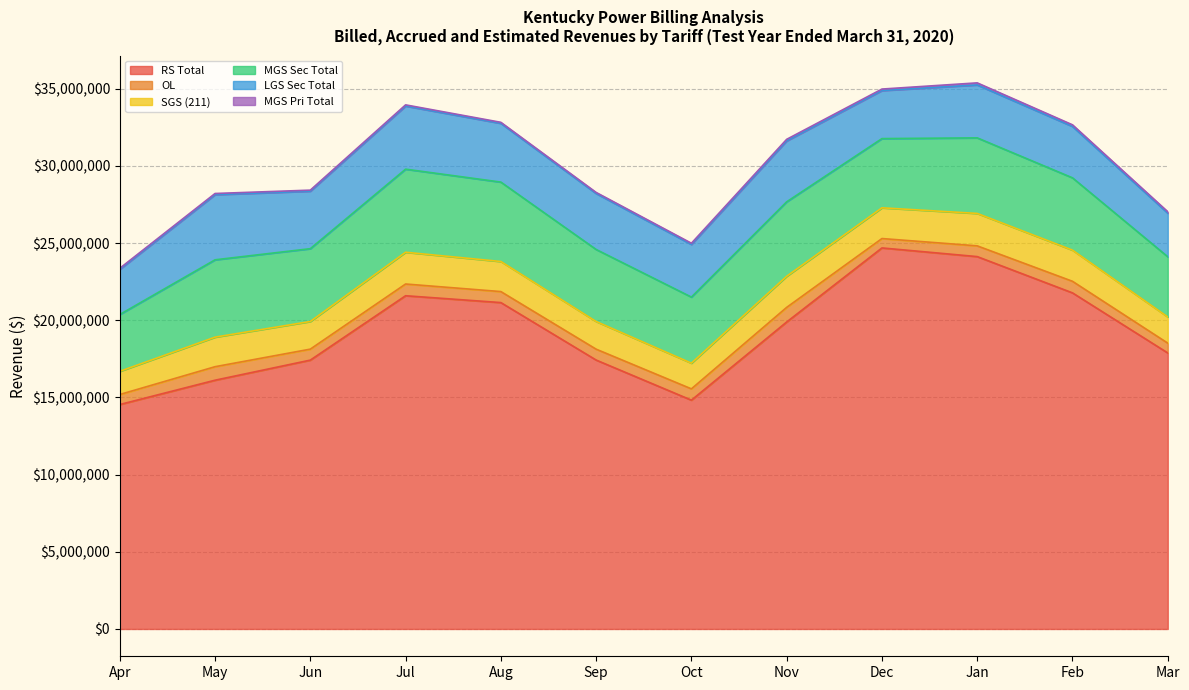

What is the total value across all series at Sep?

28282576.0